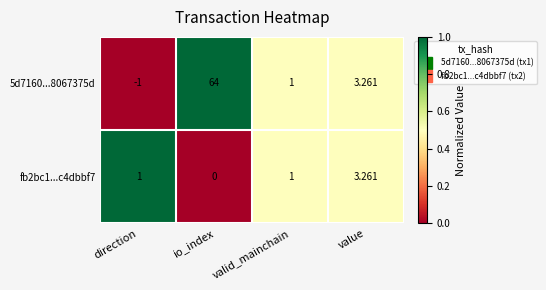

Which category has the lowest value in the 5d7160...8067375d series?

direction